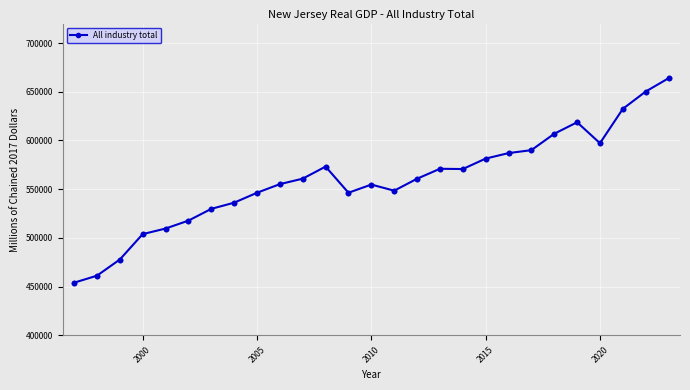

What is the sum of all values?

15105927.6